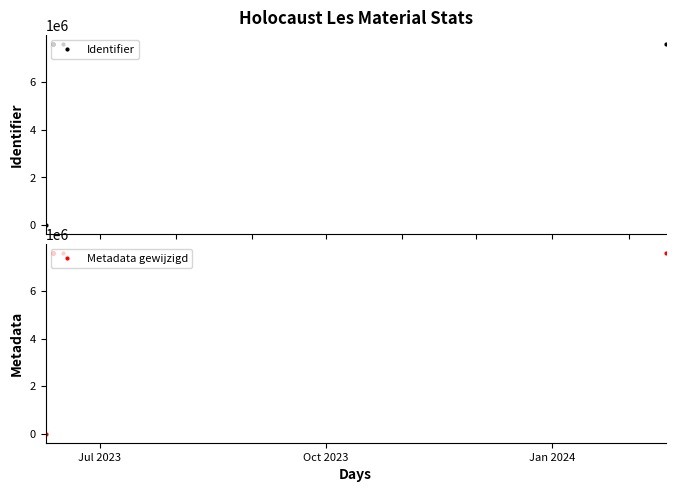

How many series are shown in this chart?

2